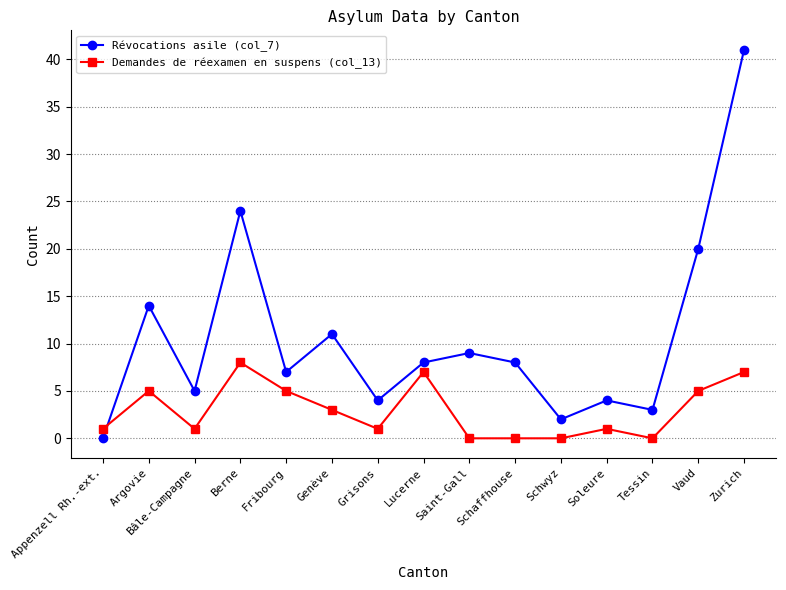

What is the difference between the maximum and minimum values in the Révocations asile (col_7) series?

41